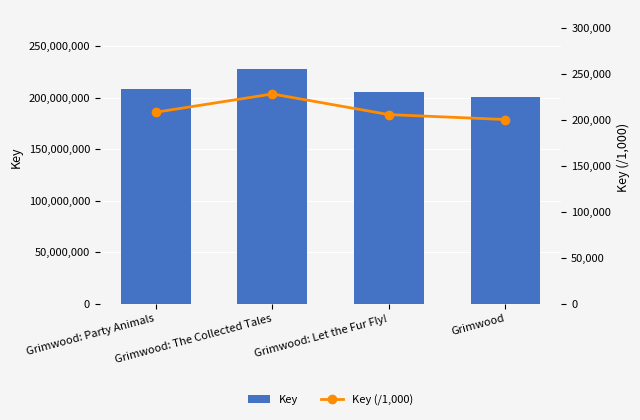

At which label does Key reach its peak?

Grimwood: The Collected Tales